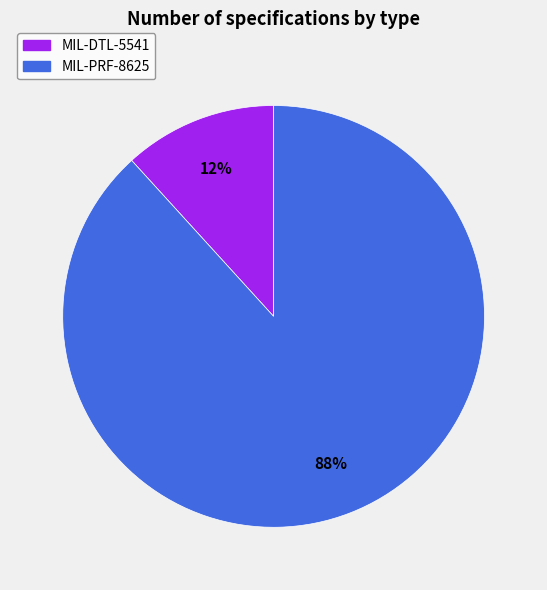

How many slices are in this pie chart?

2